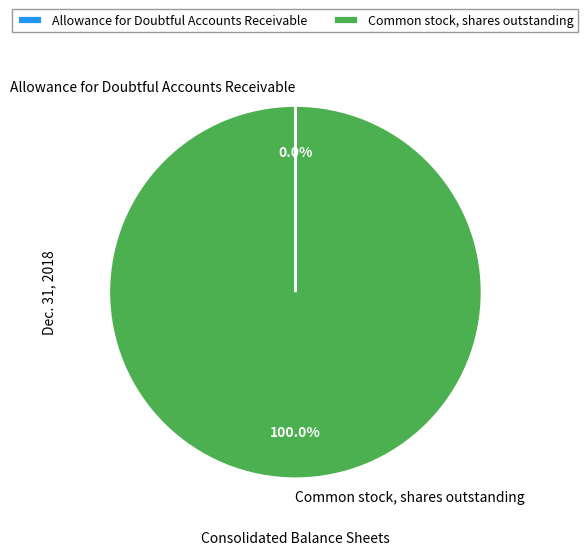

What is the largest slice in the pie chart?

Common stock, shares outstanding